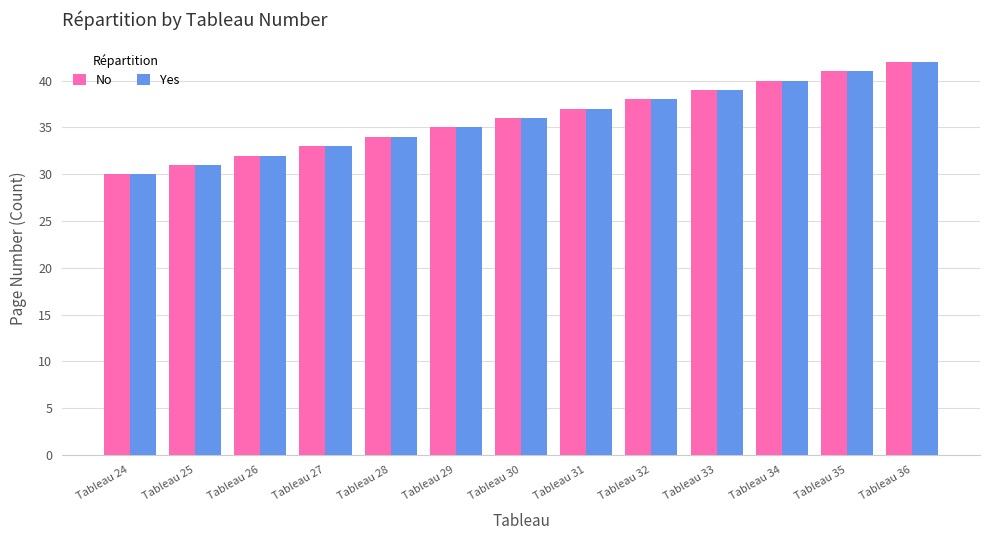

How many bars are there in each group?

2